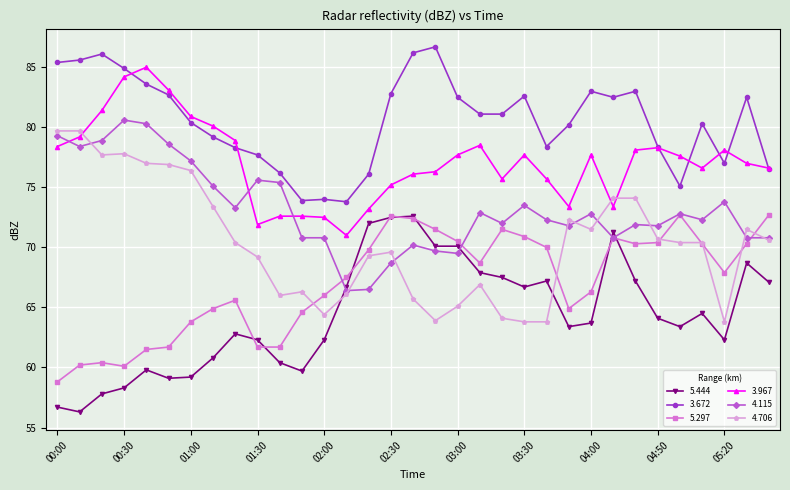

What are all the series names shown in the legend?

5.444, 3.672, 5.297, 3.967, 4.115, 4.706